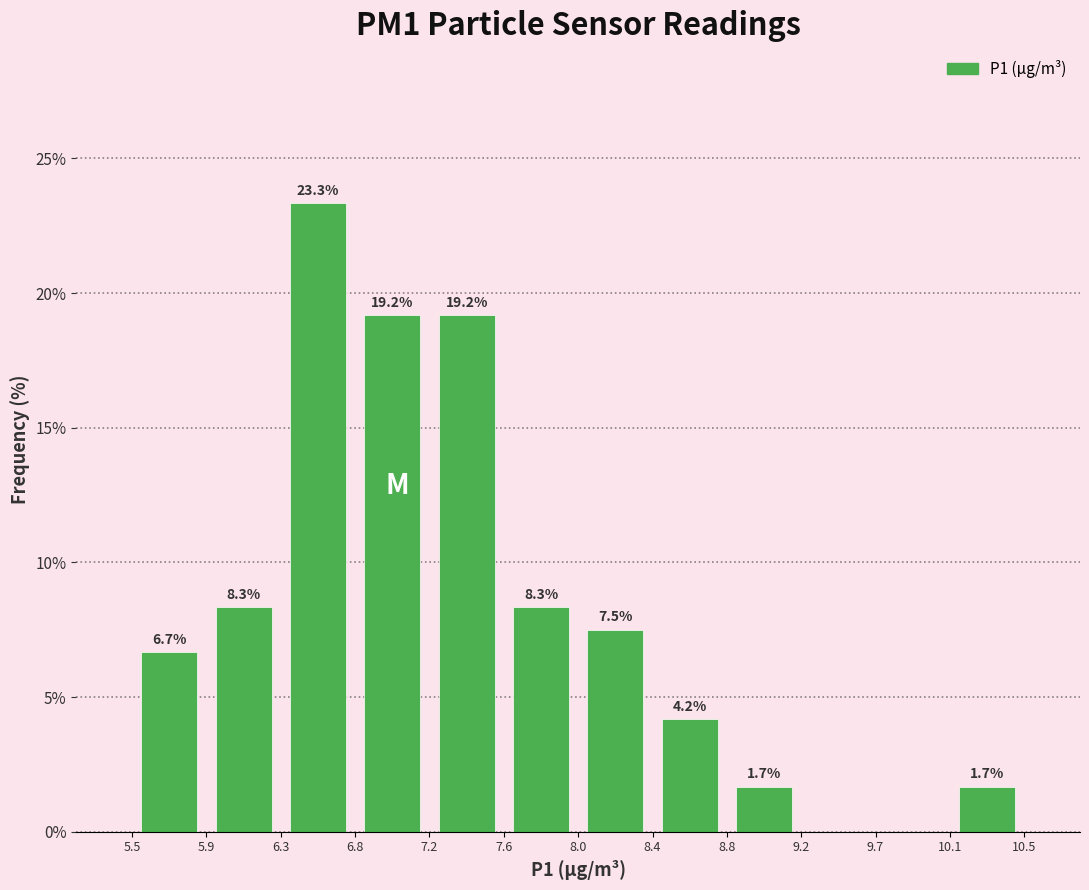

Which range on the x-axis has the tallest bar?

6.3 to 6.8